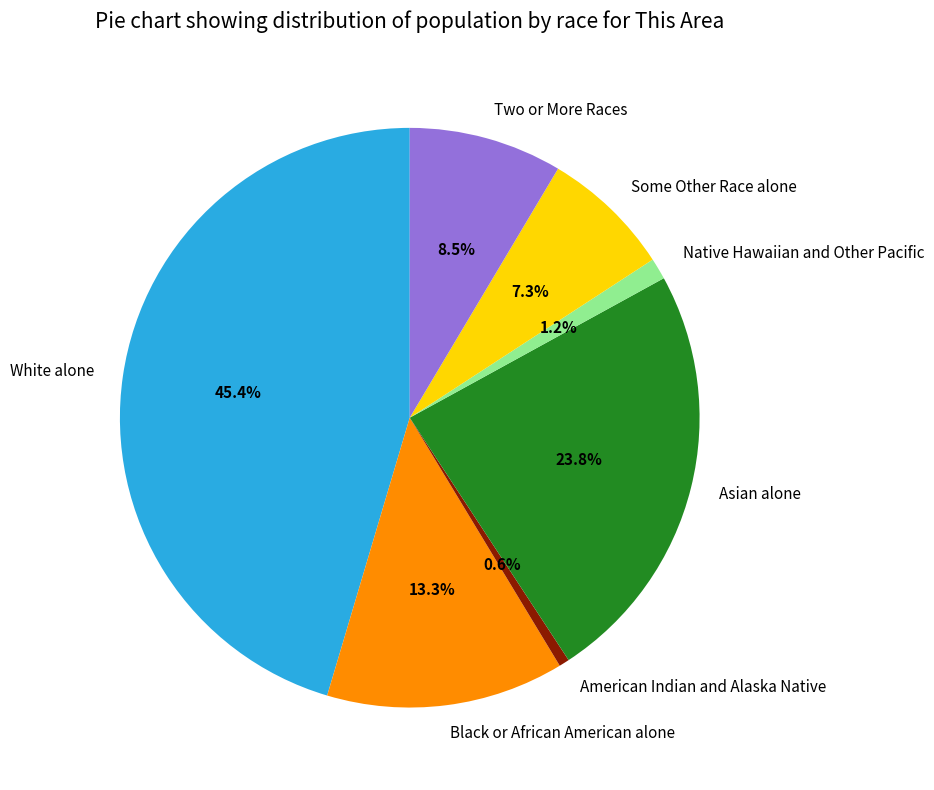

Combined, do American Indian and Alaska Native and Asian alone account for over 50%?

No